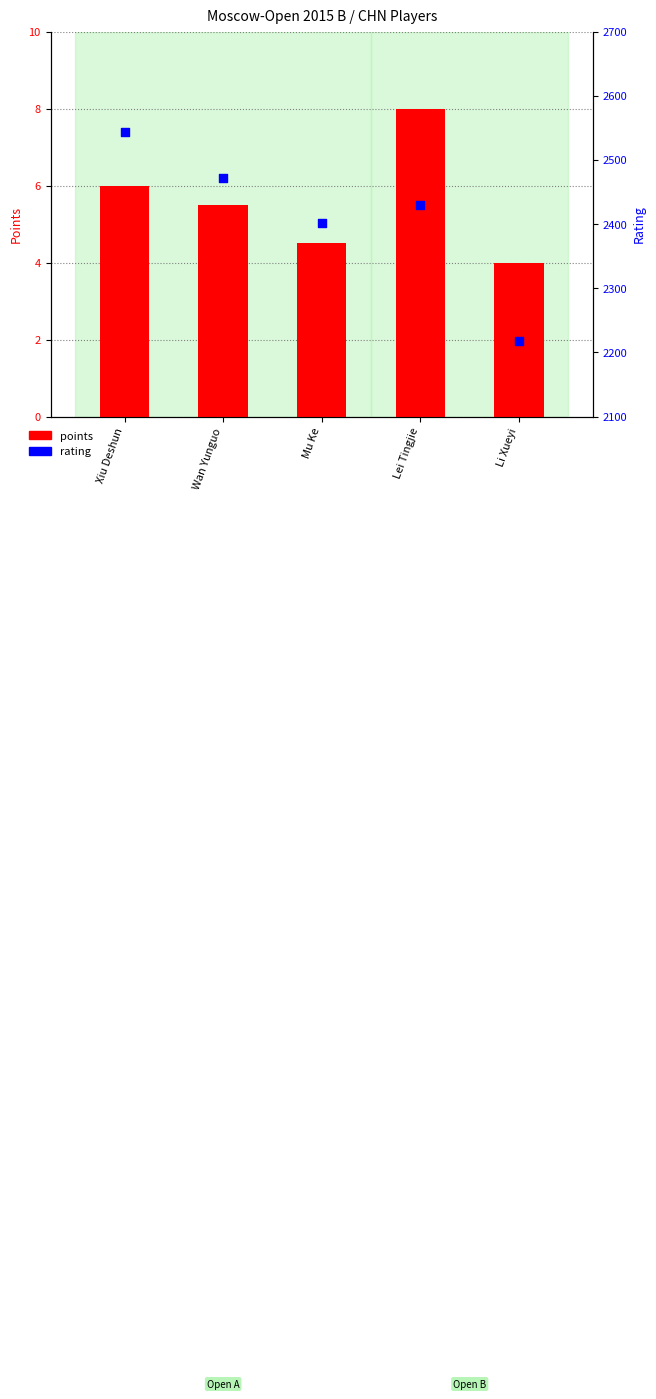

Which series has the largest total across all categories?

rating